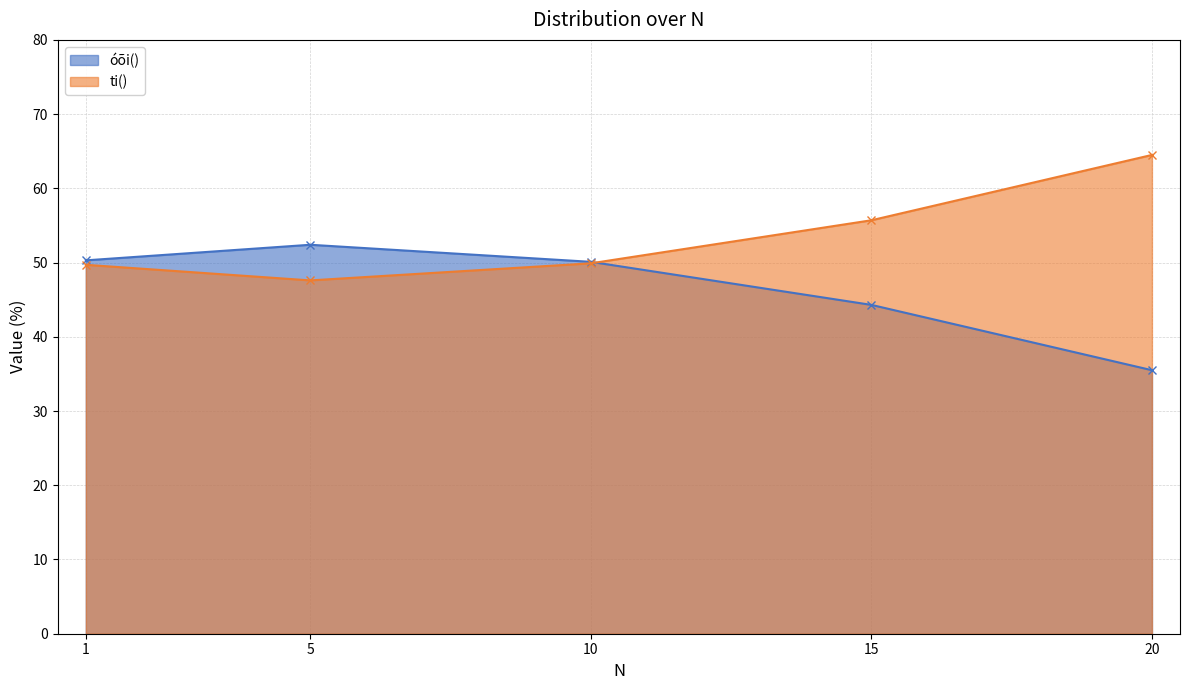

What is the total value across all series at 15?

100.0